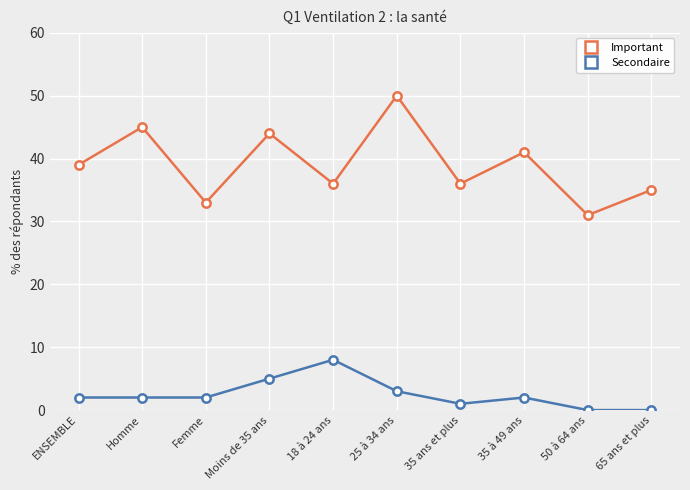

How many values in the Important series are below 39?

5